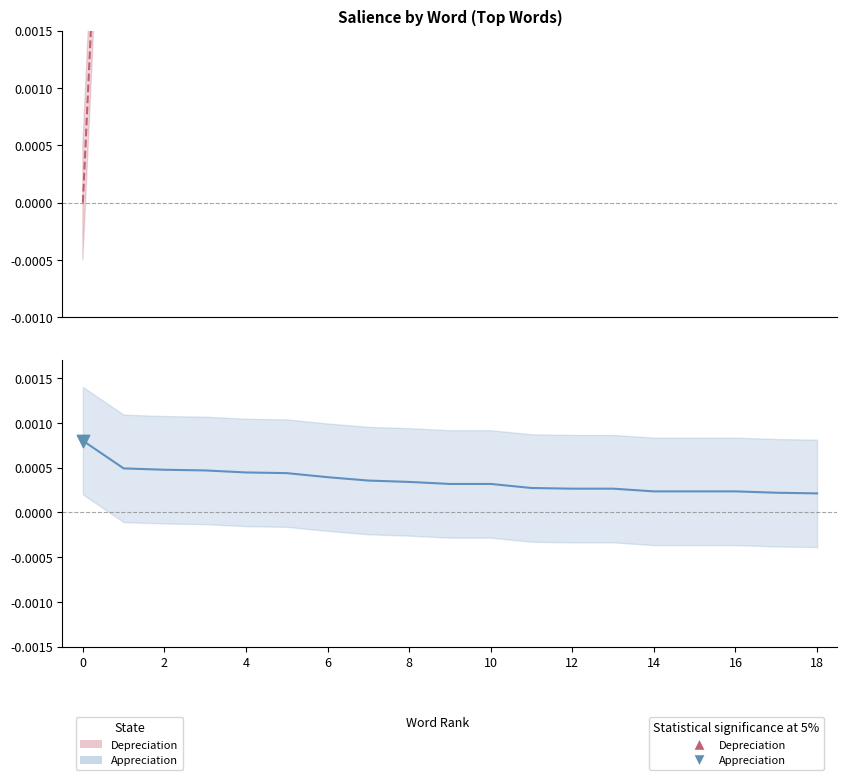

What are all the series names shown in the legend?

Depreciation, Appreciation